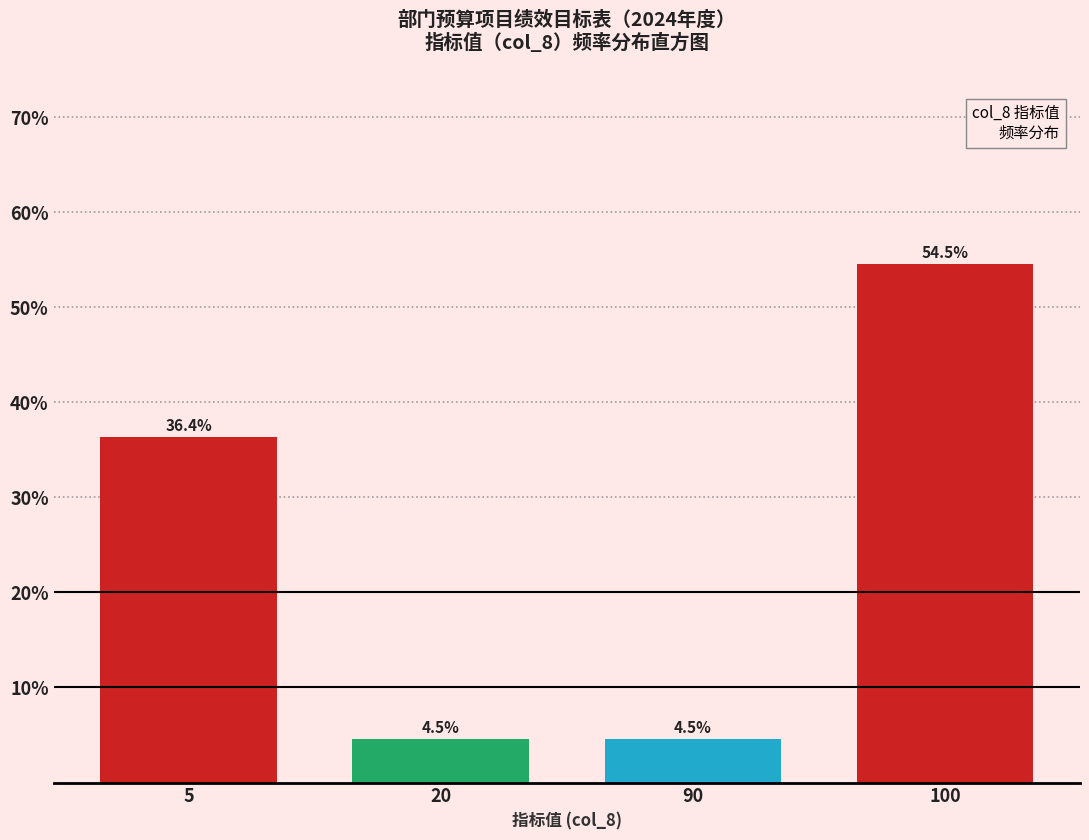

Reading left to right, what are all the values shown in this chart?

36.4	4.5	4.5	54.5